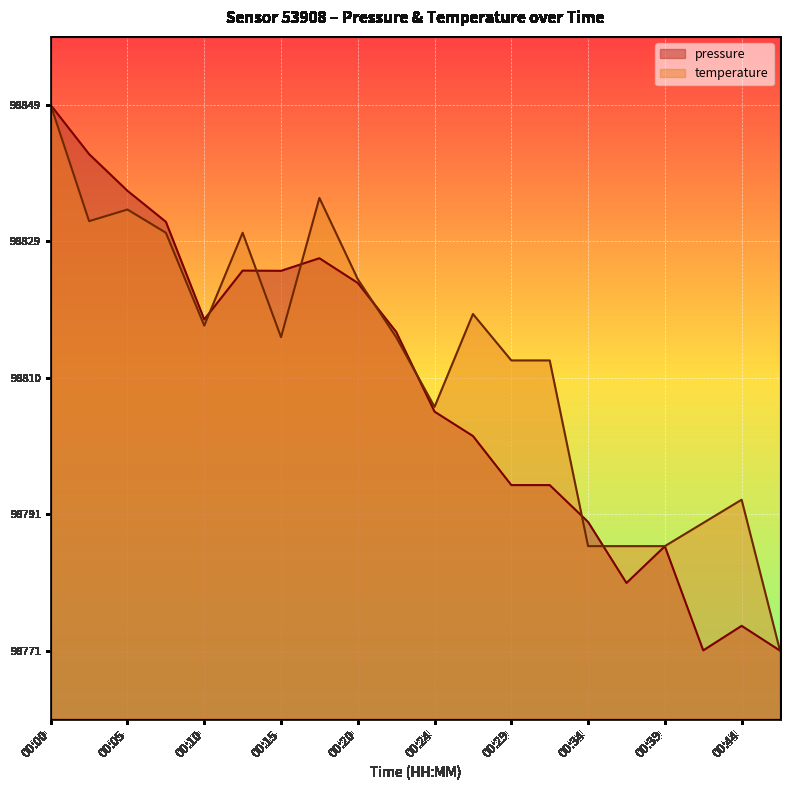

How many series are shown in this chart?

2